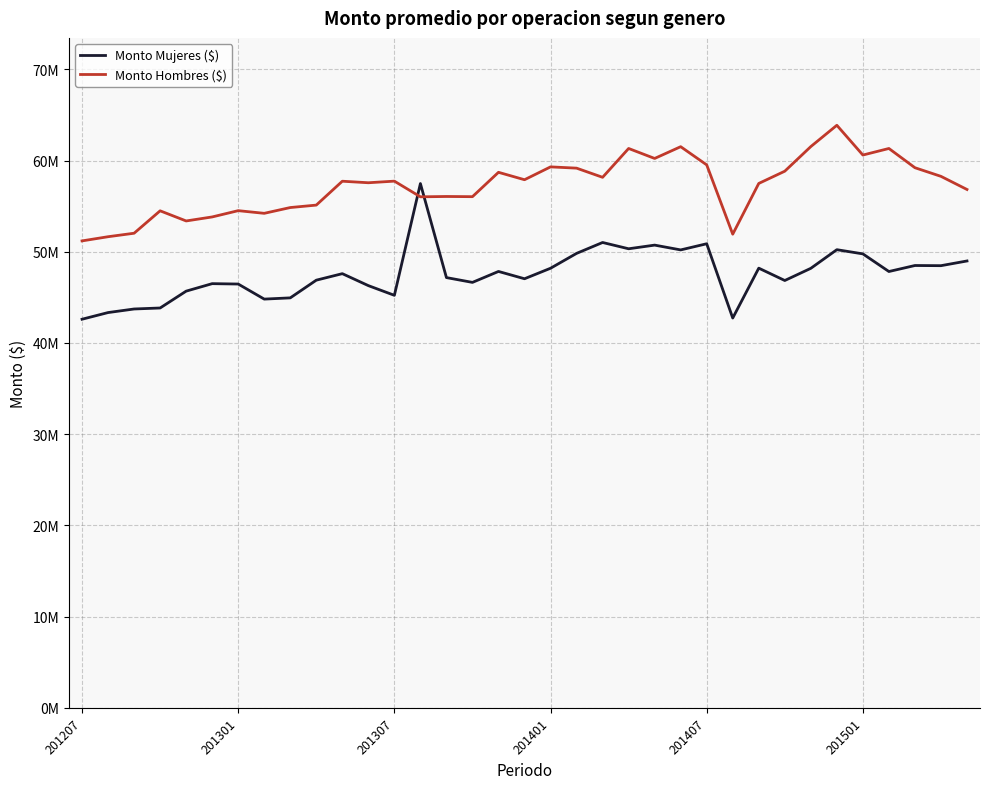

Does the chart have visible grid lines?

Yes